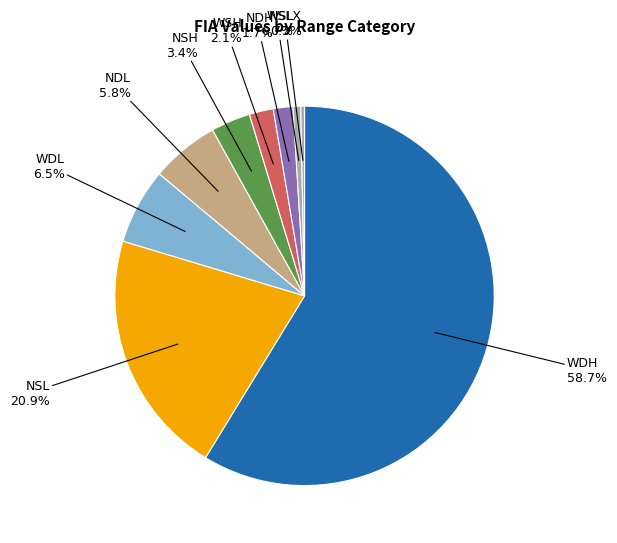

Between WSL and NDL, which is larger?

NDL